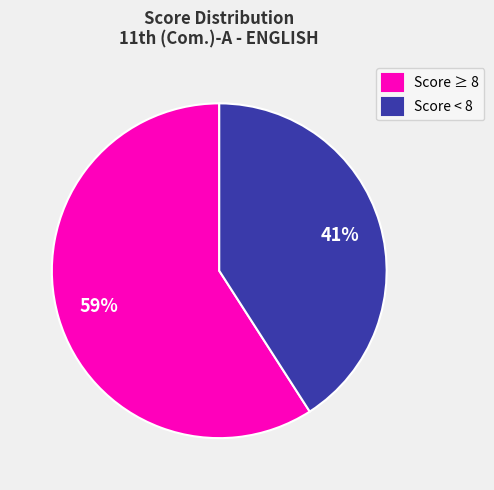

Between Score < 8 and Score ≥ 8, which is larger?

Score ≥ 8